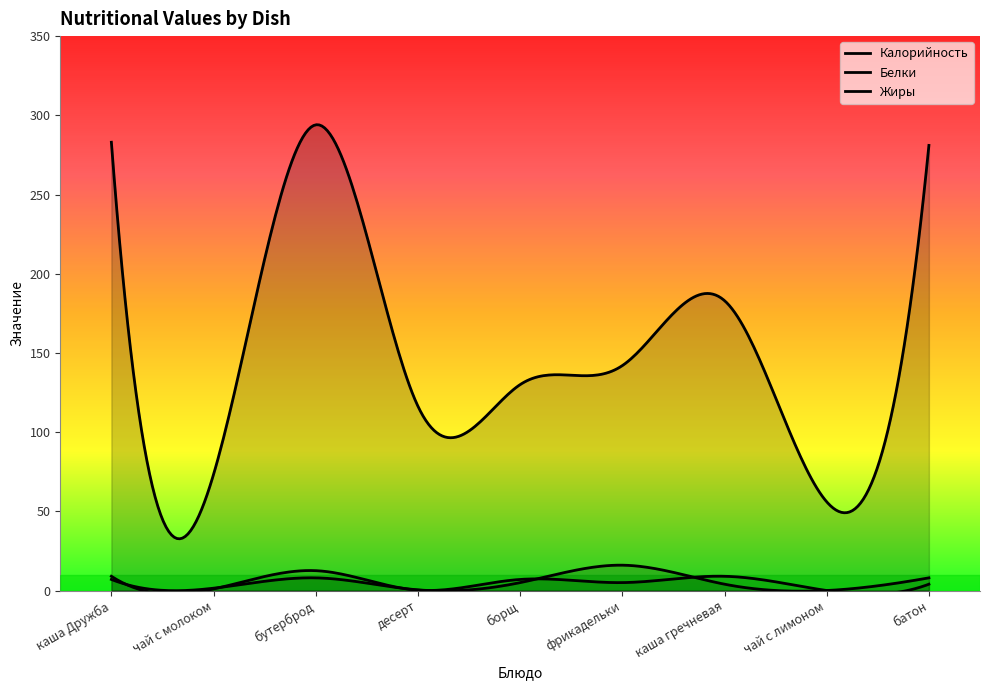

Reading left to right, list all the values displayed in this chart.

Калорийность: каша Дружба=283.0	чай с молоком=73.3	бутерброд=294.0	десерт=116.3	борщ=130.0	фрикадельки=142.0	каша гречневая=183.0	чай с лимоном=56.0	батон=281.0
Белки: каша Дружба=7.0	чай с молоком=1.5	бутерброд=8.0	десерт=0.4	борщ=5.0	фрикадельки=16.0	каша гречневая=4.0	чай с лимоном=0.0	батон=8.0
Жиры: каша Дружба=9.0	чай с молоком=1.0	бутерброд=12.5	десерт=0.2	борщ=7.0	фрикадельки=5.0	каша гречневая=9.0	чай с лимоном=0.0	батон=4.0